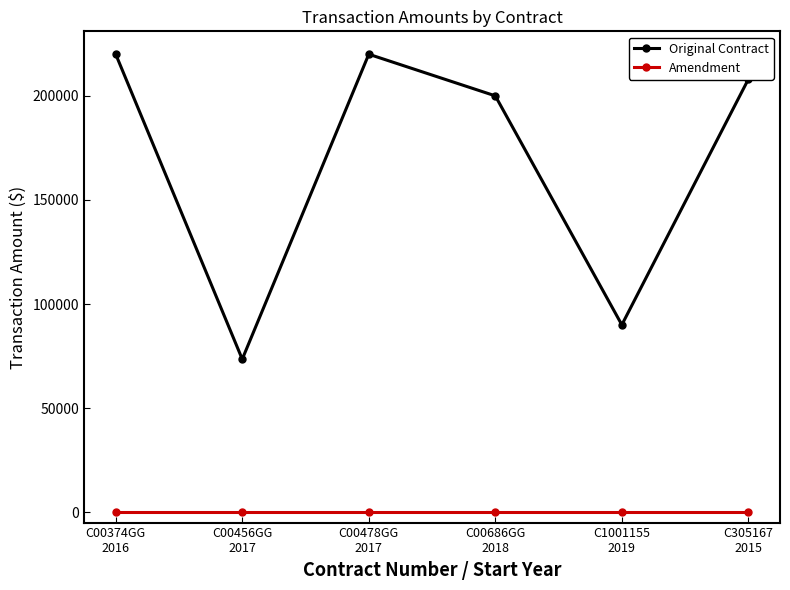

True or false: Amendment and Original Contract intersect in this chart.

False